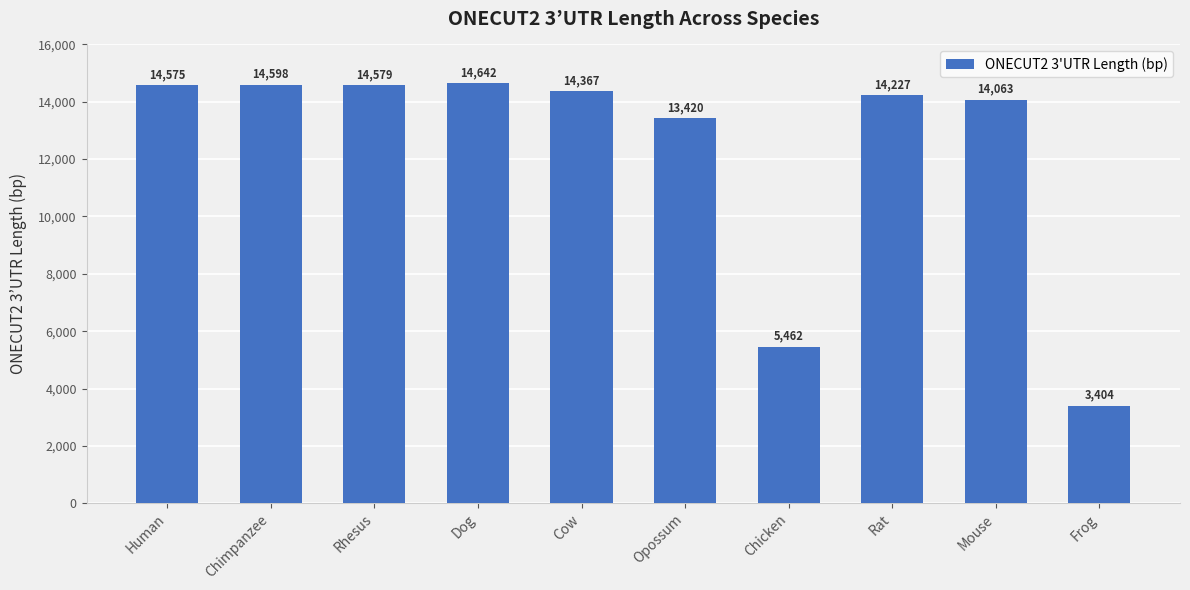

Where does the data first go above 14367?

Human